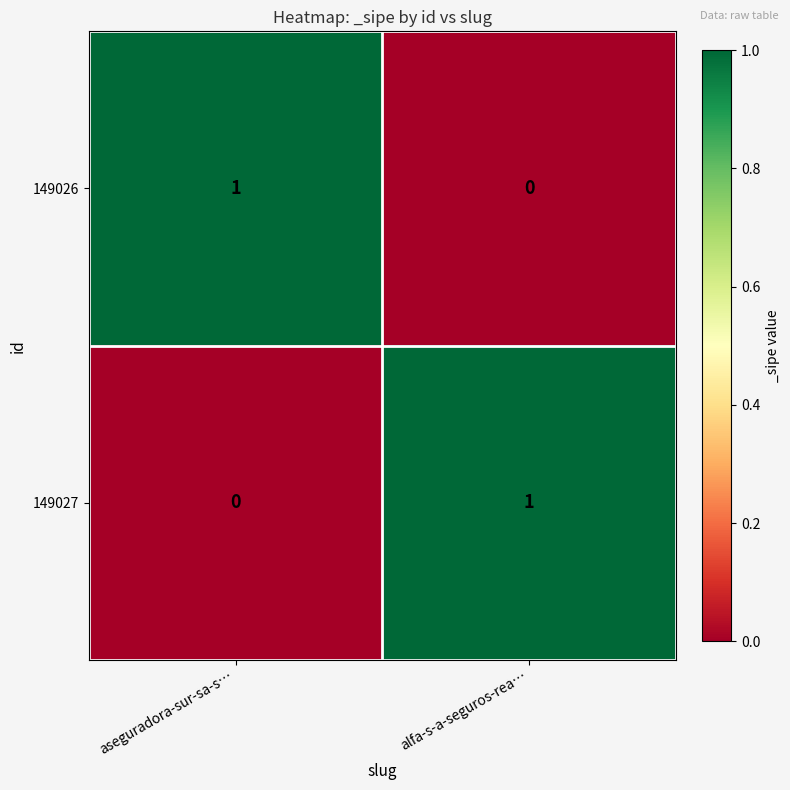

Reading left to right, what are all the values shown in this chart?

149026: 1	0
149027: 0	1